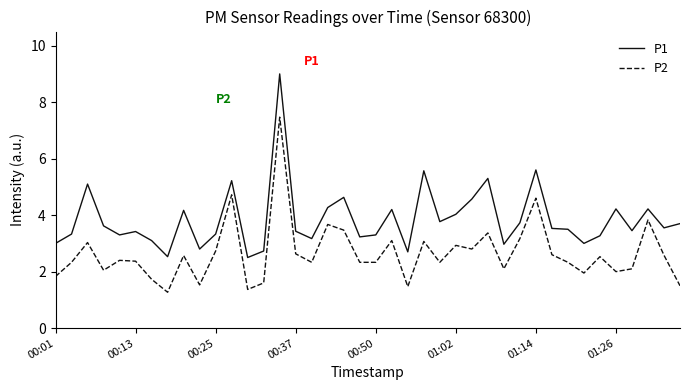

Rank the series by their average value, from highest to lowest.

P1, P2